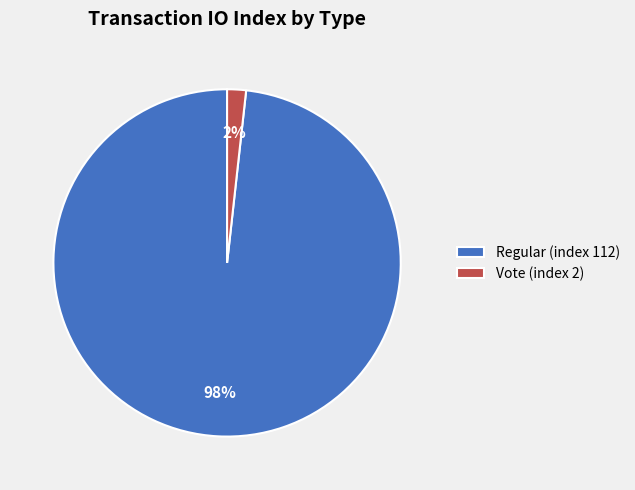

What percentage is the Vote (index 2) slice, to the nearest percent?

2%